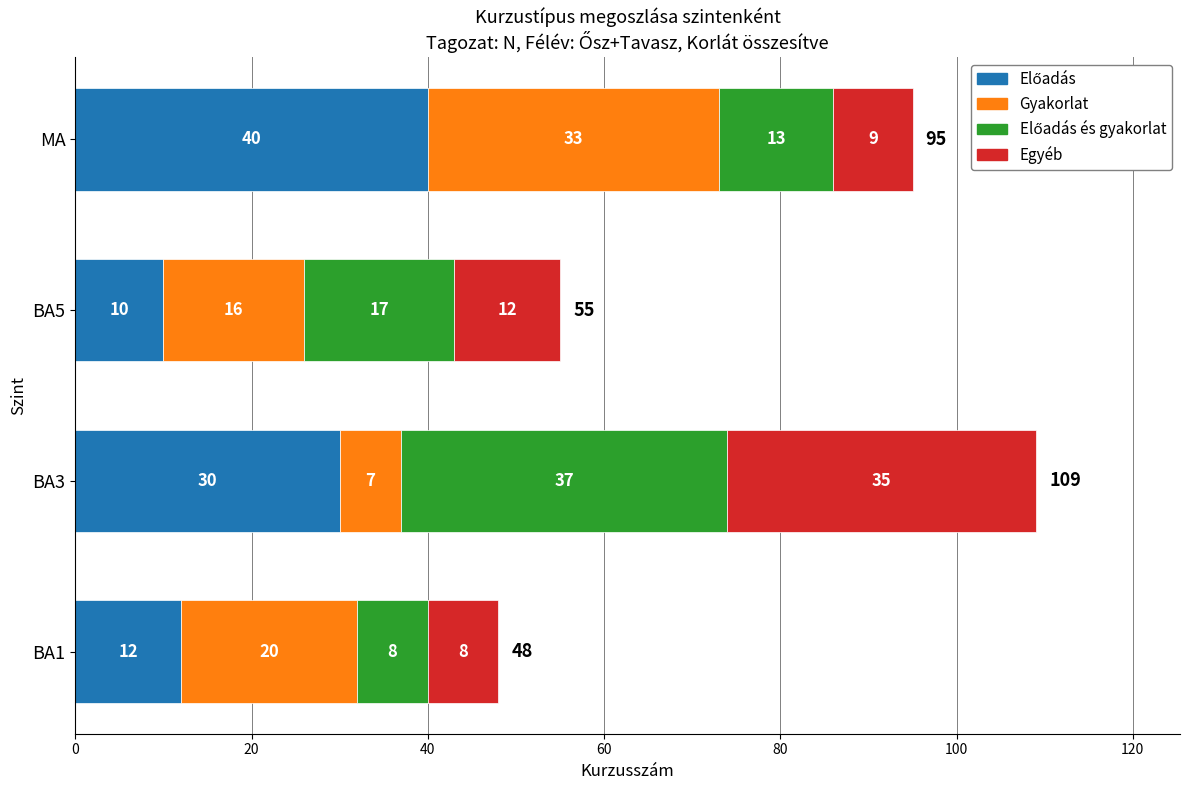

What is the total value across all series at BA5?

55